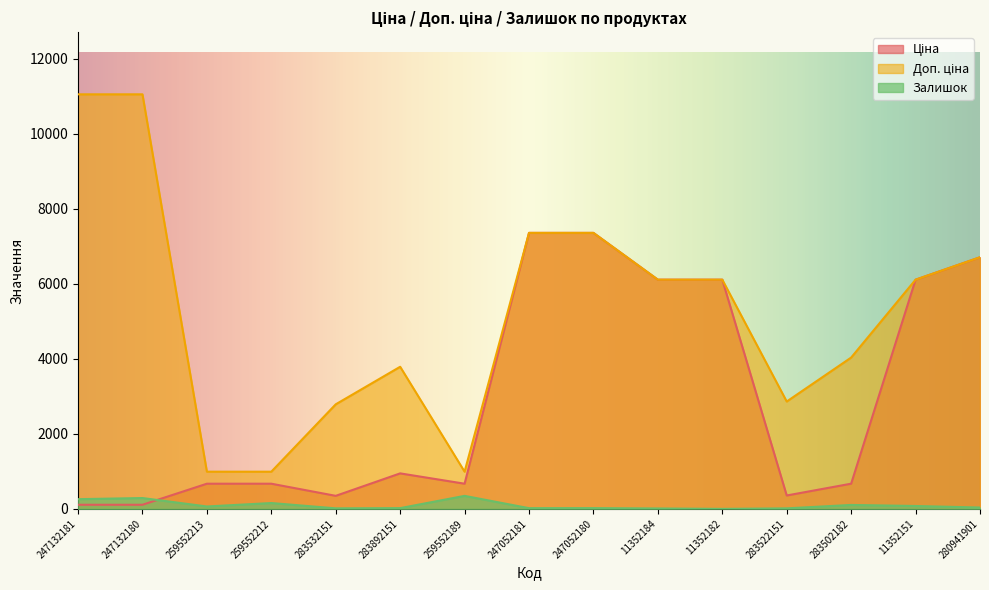

What is the sum of the Залишок values at 247052180 and 11352182?

22.0